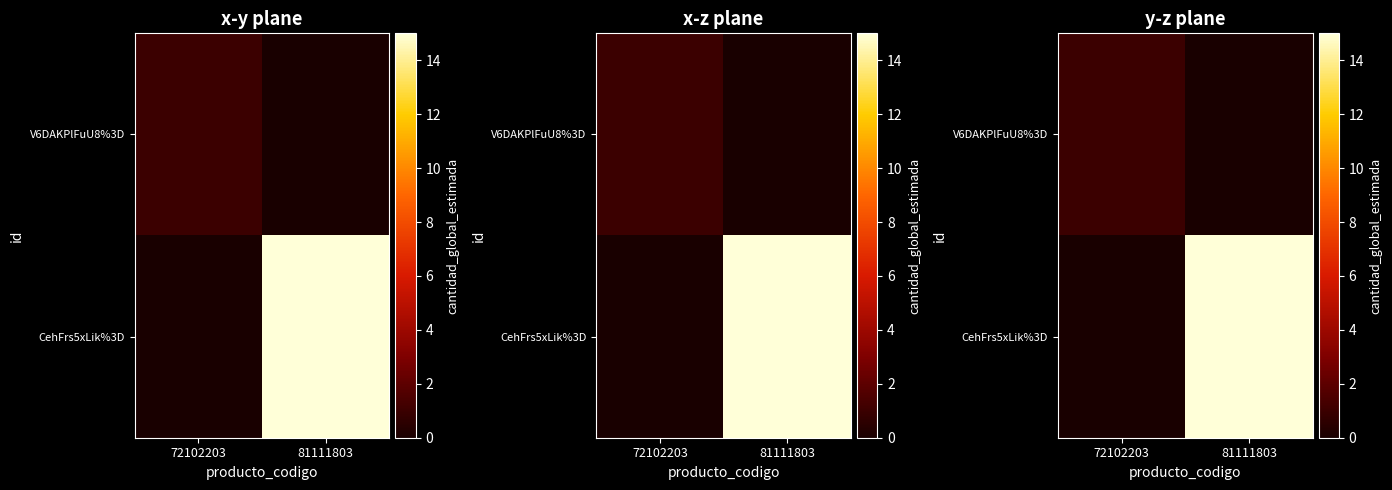

At which label does V6DAKPlFuU8%3D reach its peak?

72102203